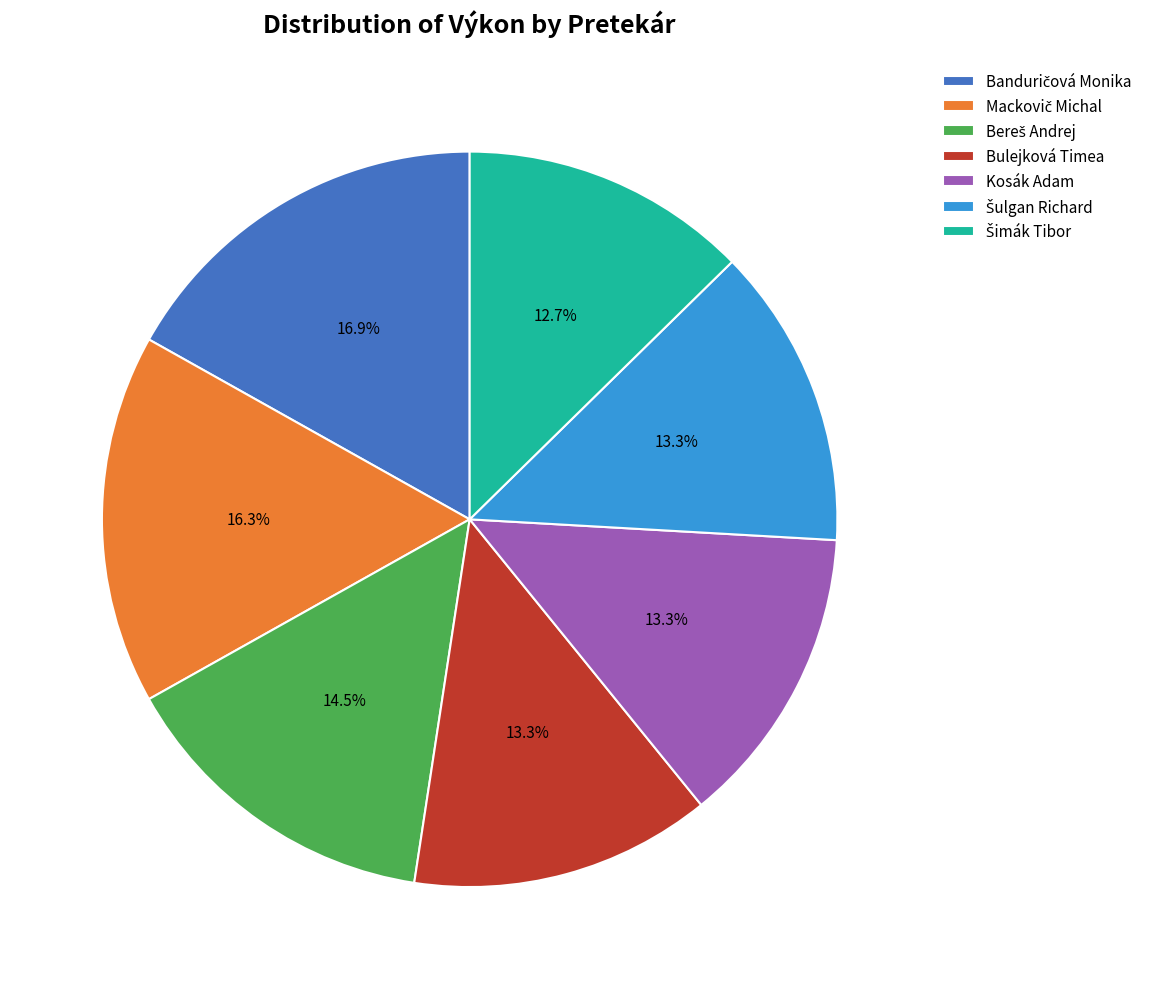

Is there any slice that represents more than half of the pie?

No